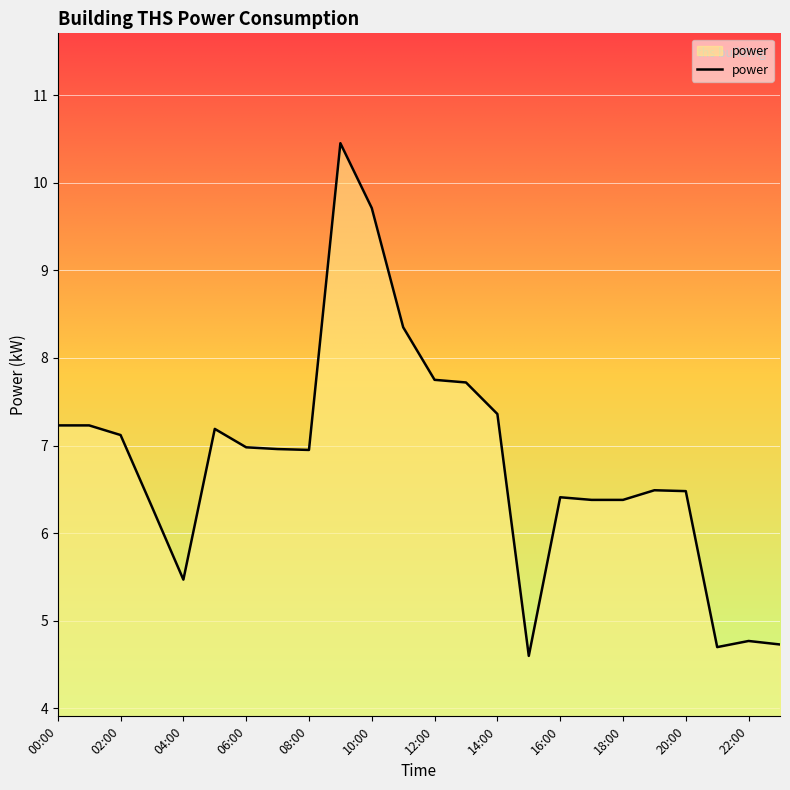

Read the value at 00:00.

7.2